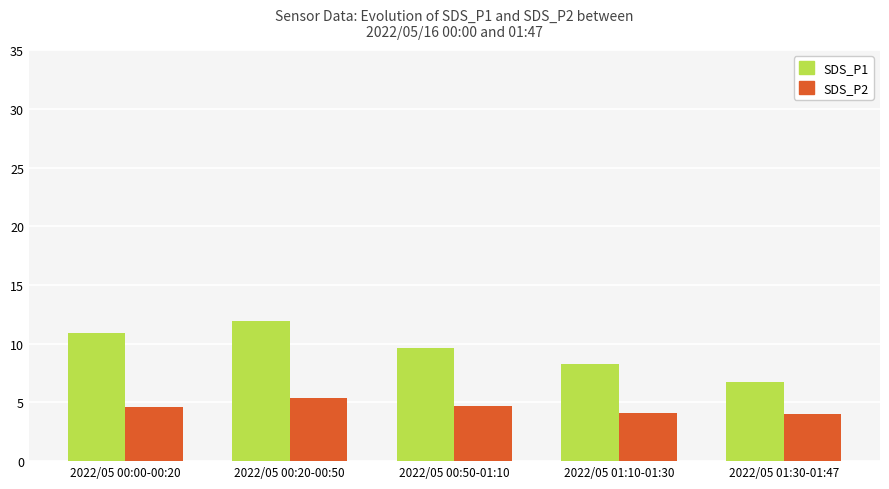

Between 2022/05 00:00-00:20 and 2022/05 01:30-01:47, which series saw the biggest shift?

SDS_P1